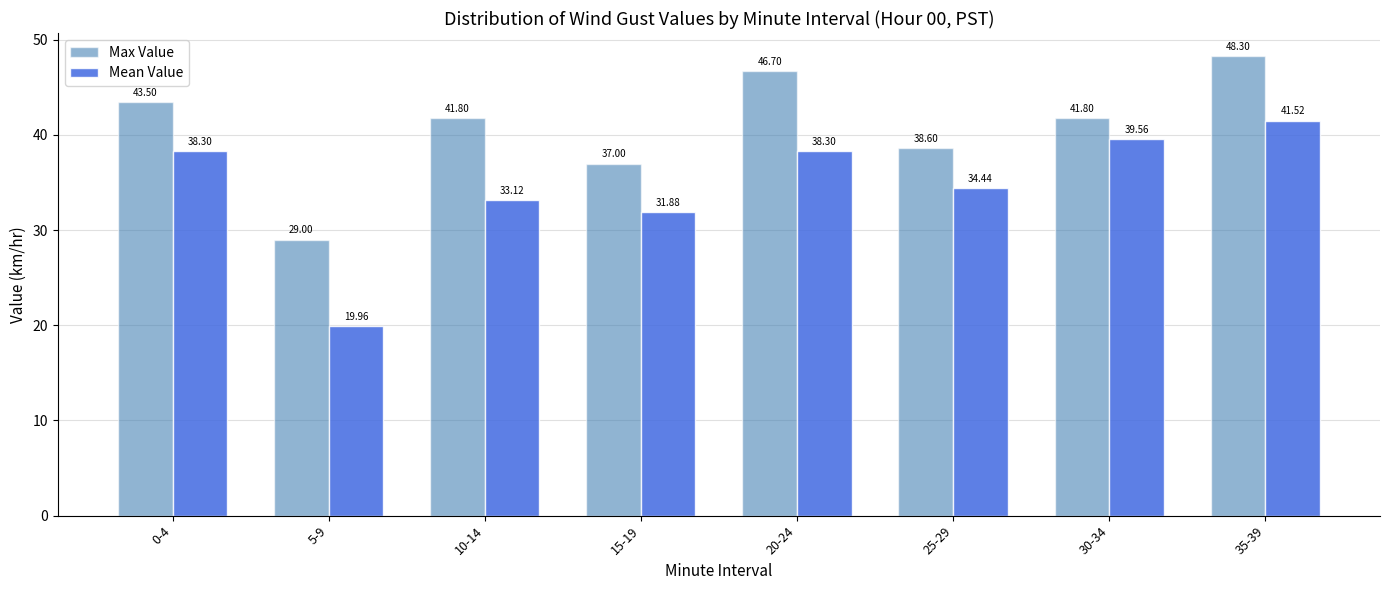

The value of Max Value at 10-14 is 62.7. True or false?

False